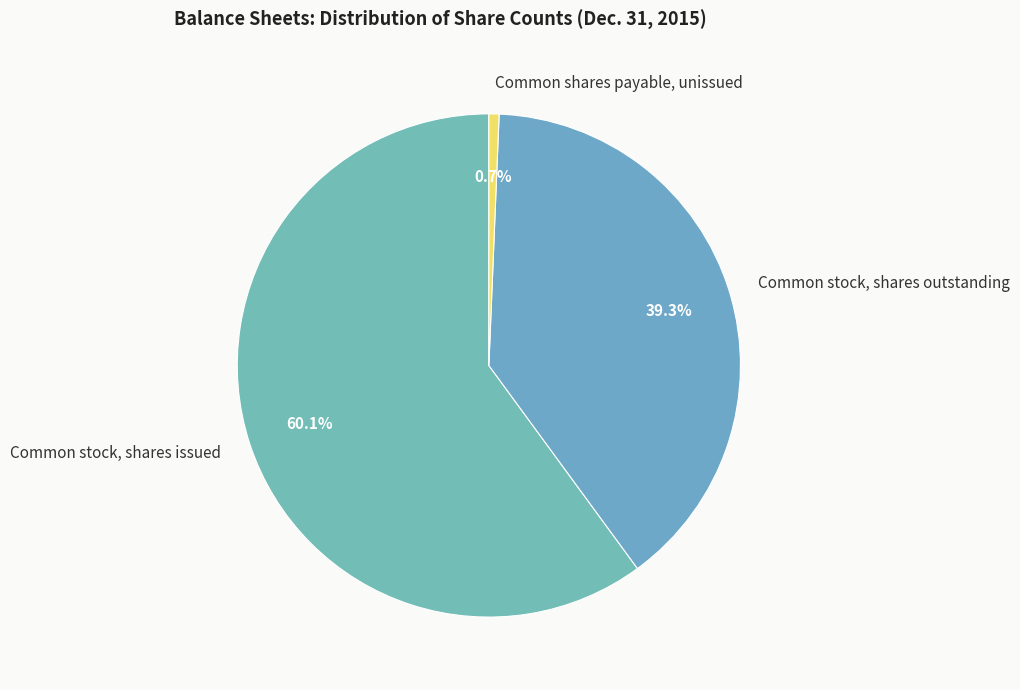

Rank the categories by value from lowest to highest.

Common shares payable, unissued, Common stock, shares outstanding, Common stock, shares issued